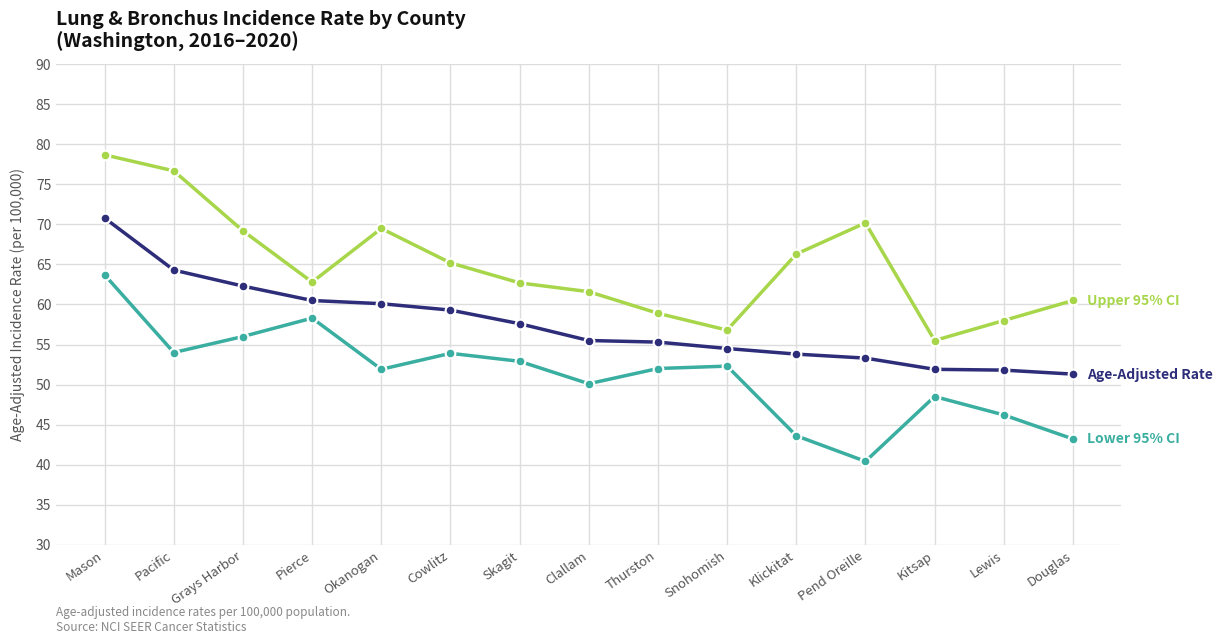

How many lines are shown in the chart?

3